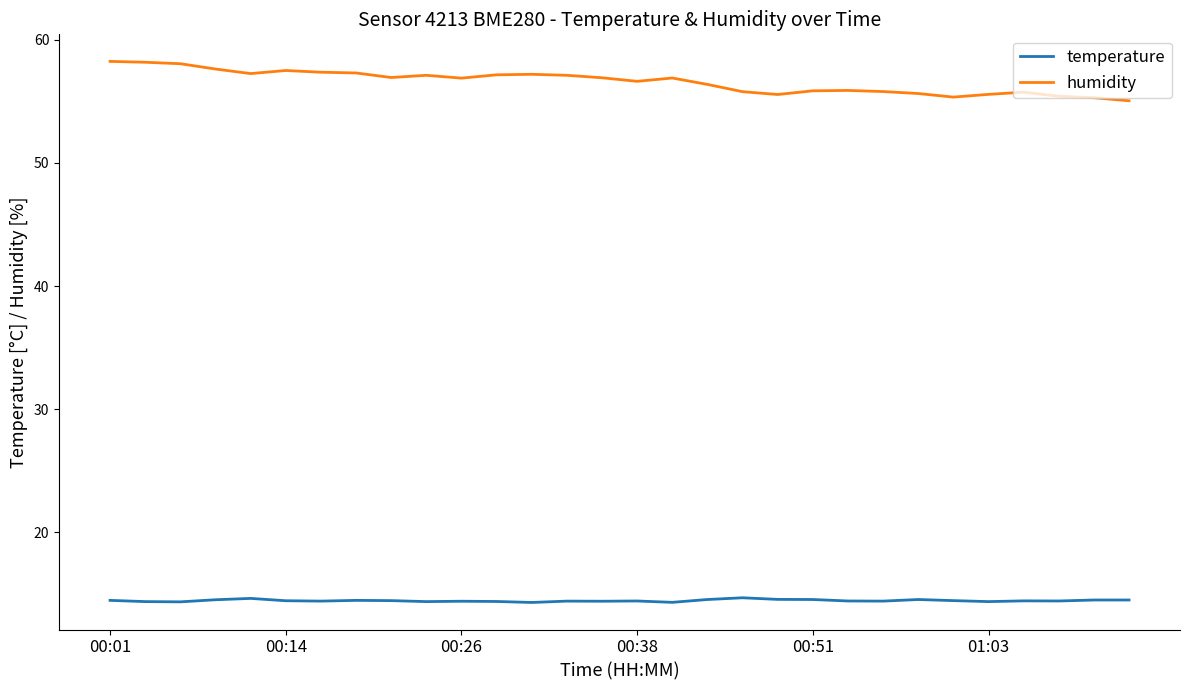

Which series has the widest spread of values?

humidity